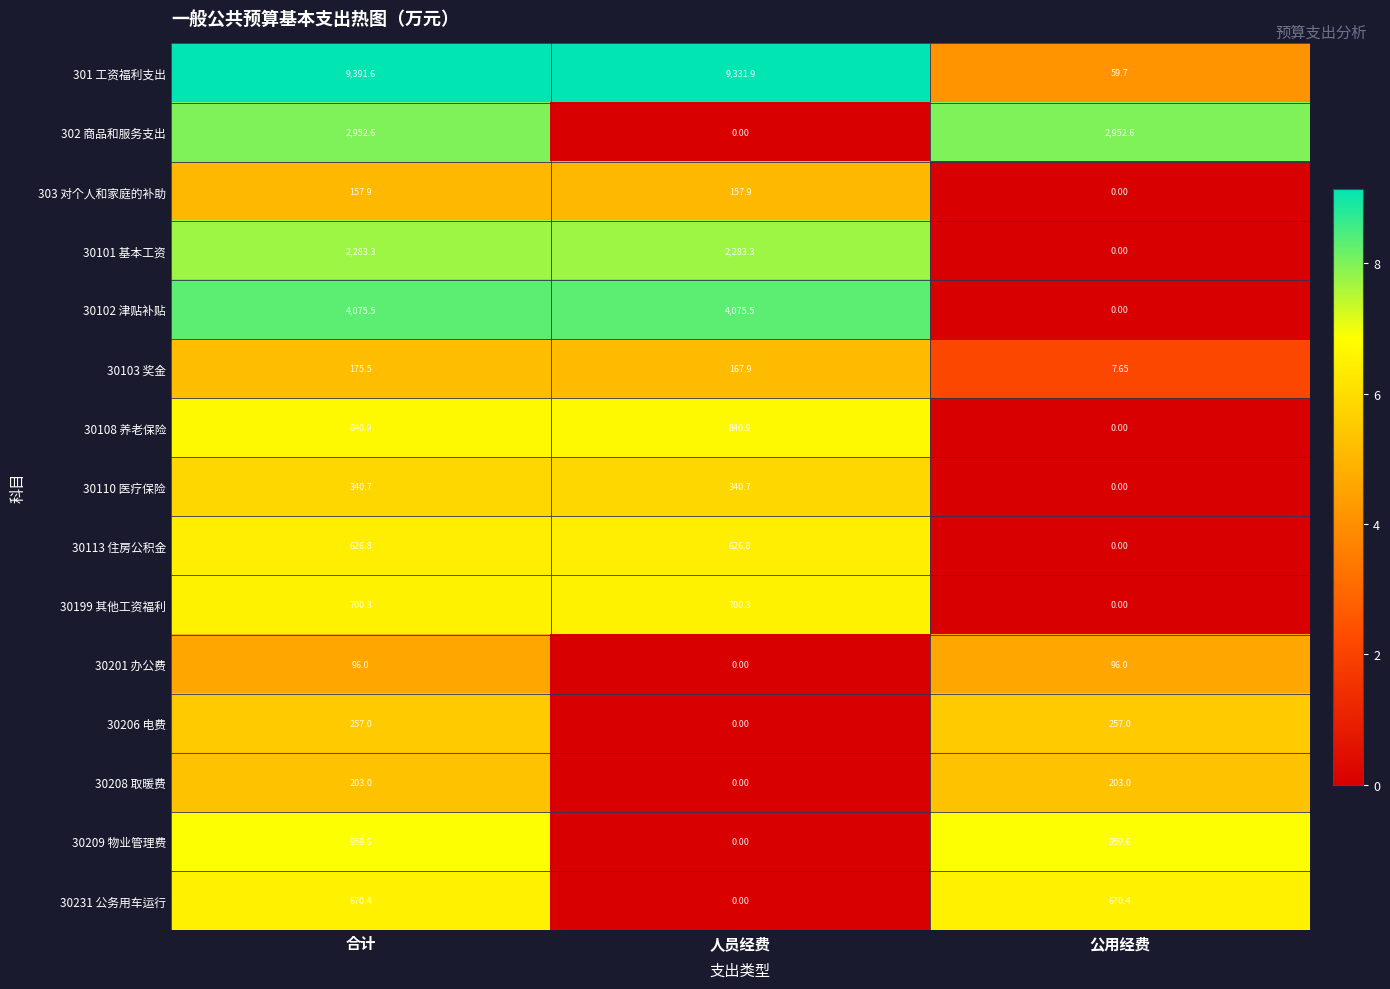

Rank the categories by 301 工资福利支出 value from lowest to highest.

公用经费, 人员经费, 合计